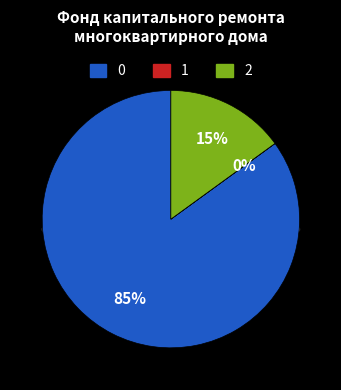

The Поступило взносов slice represents 15% of the pie. True or false?

True